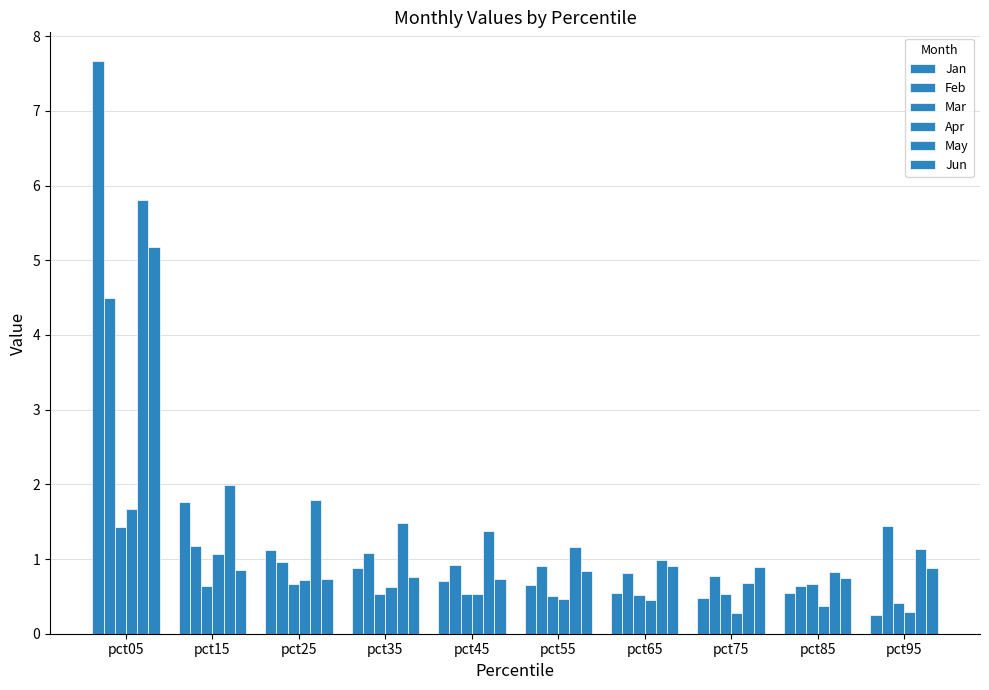

At which category is the sum across all series the highest?

pct05